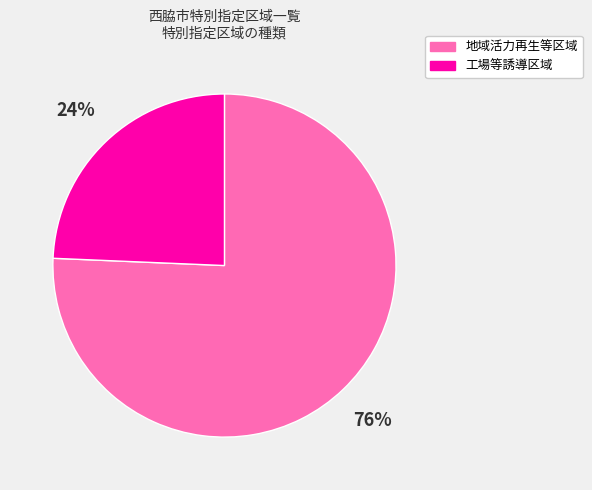

To the nearest percent, what is the combined percentage of 地域活力再生等区域 and 工場等誘導区域?

100%